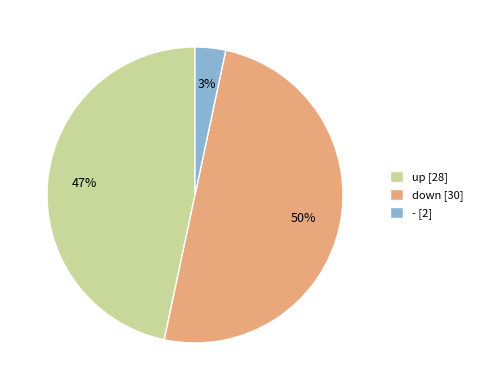

What is the ratio of the value at down to the value at up?

1.1